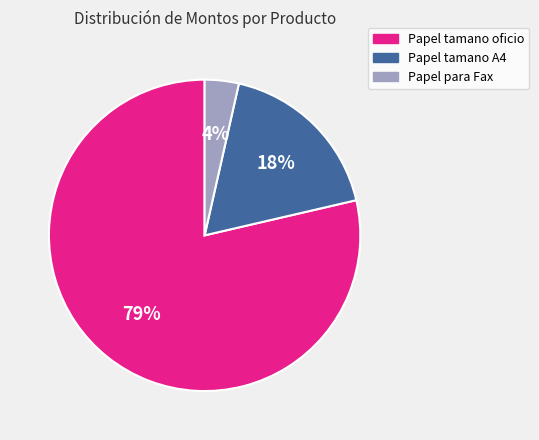

Is Papel para Fax the majority of the pie?

No